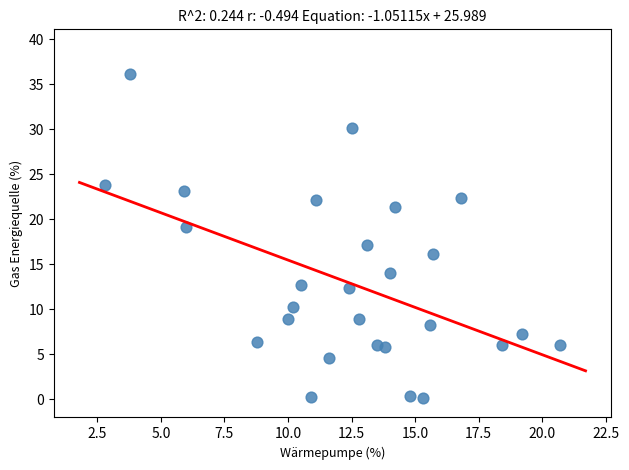

What is the range of Y values (max minus min)?

35.9